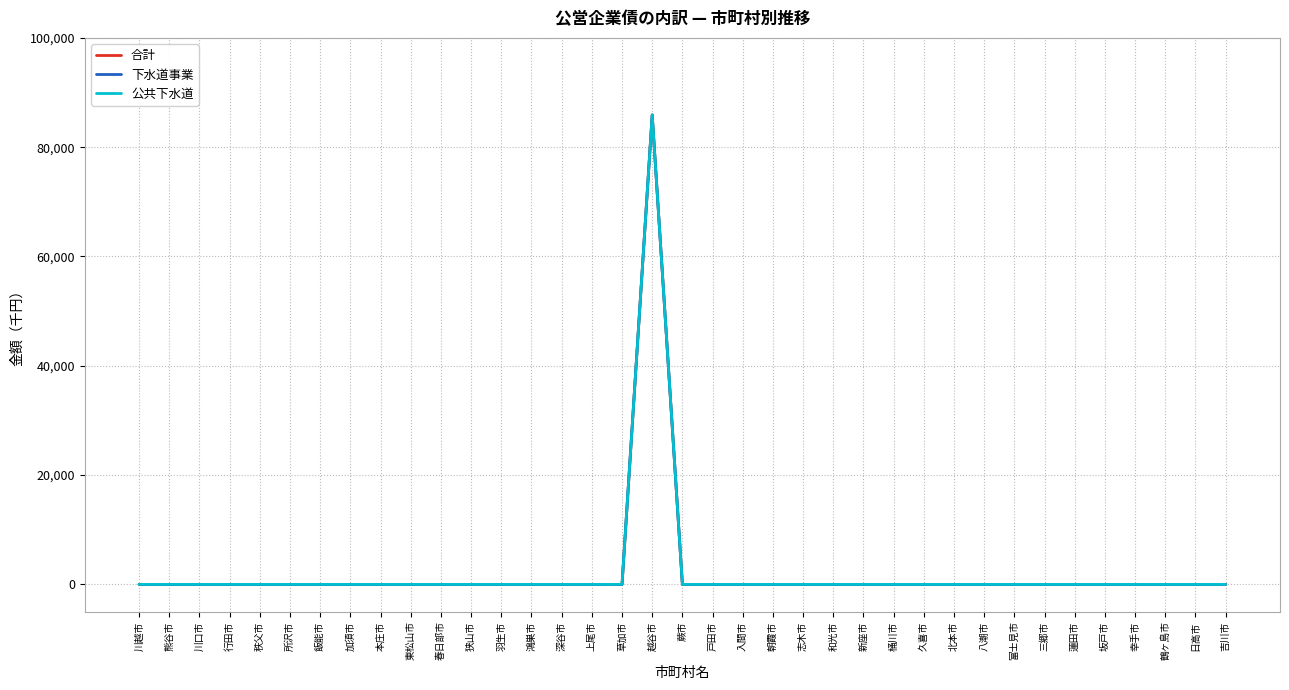

Which series has the largest range (max minus min)?

合計